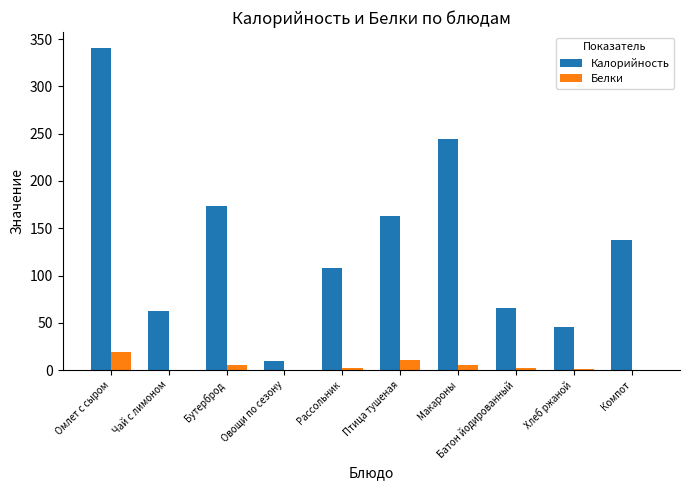

What is the sum of all Калорийность values?

1350.0